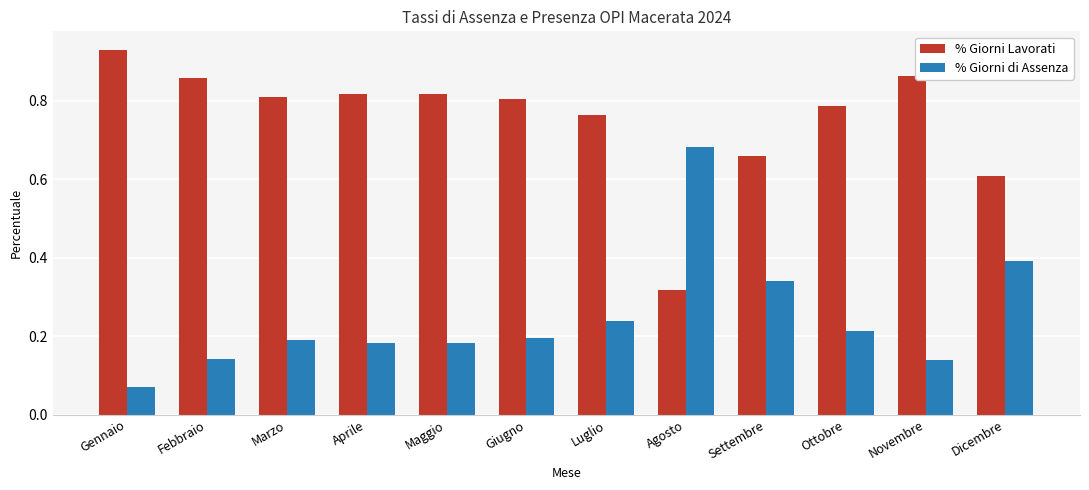

Is it true that % Giorni di Assenza equals 0.1 at Aprile?

False